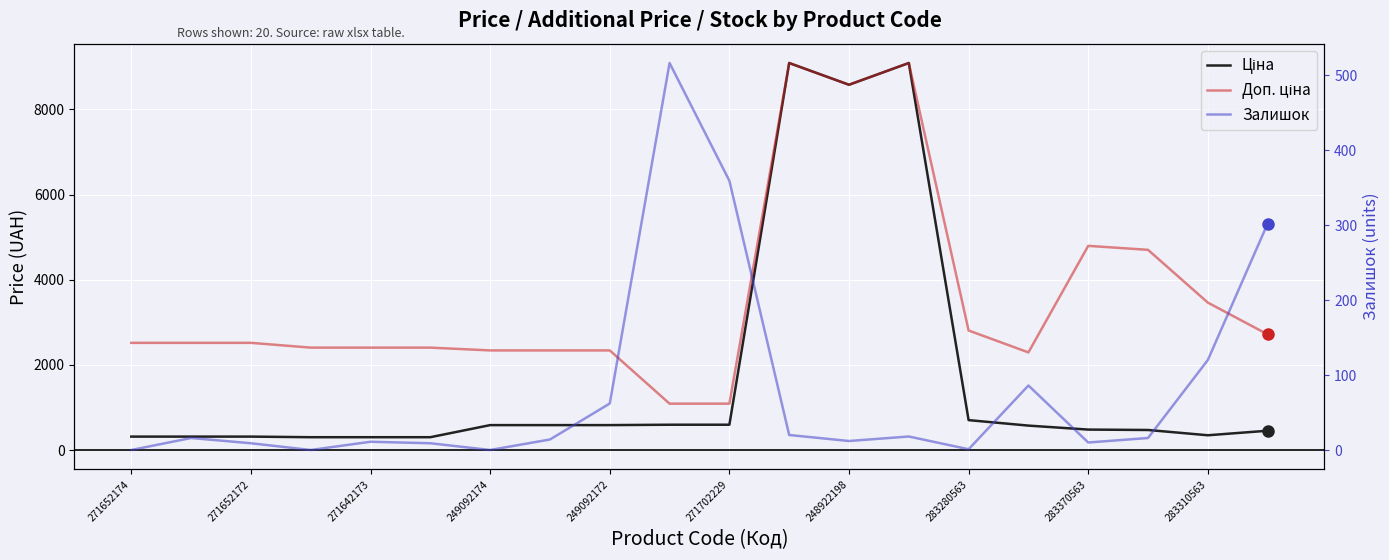

What is the maximum value shown in the chart?

9092.0